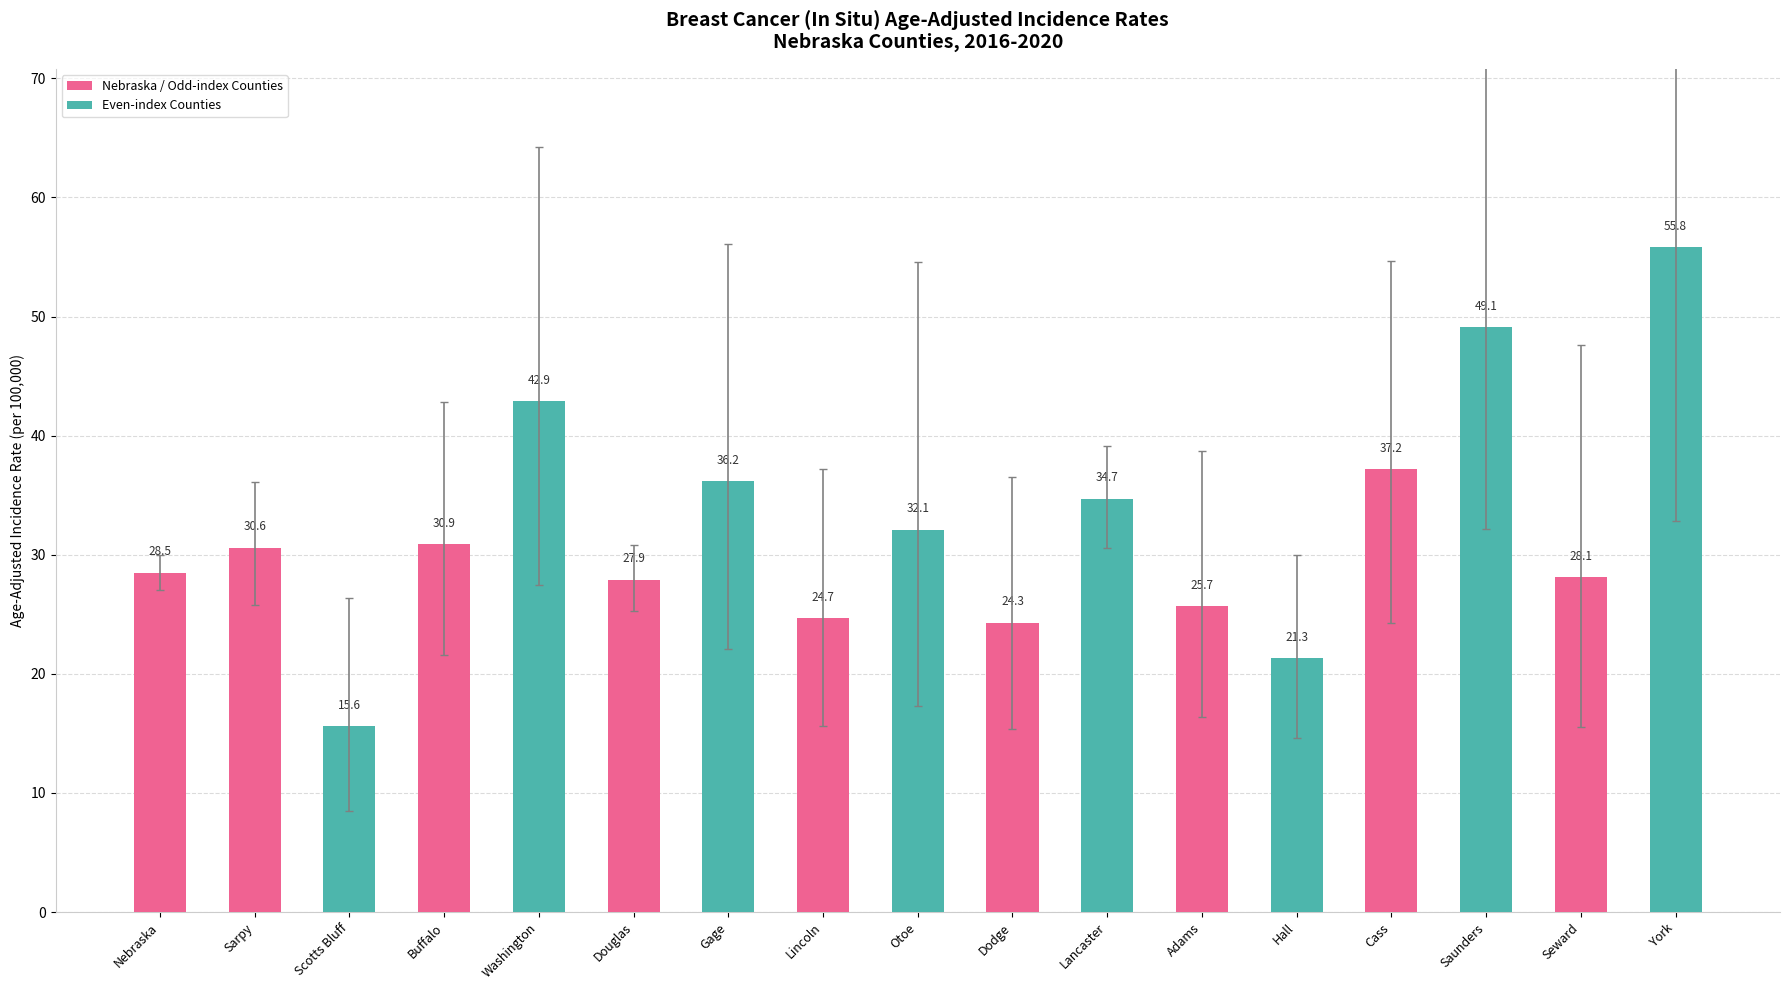

At which label is the value closest to 35?

Lancaster